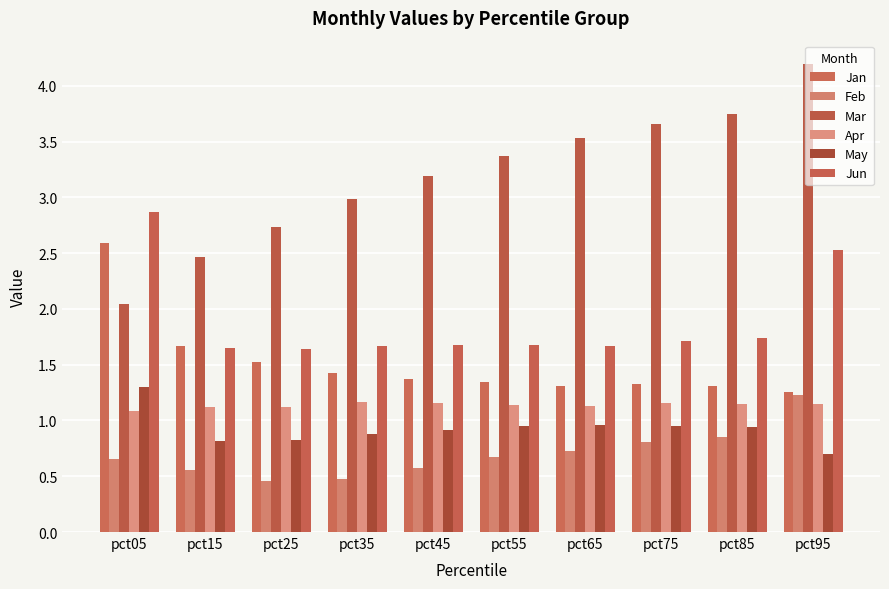

What is the total value across all series at pct15?

8.3